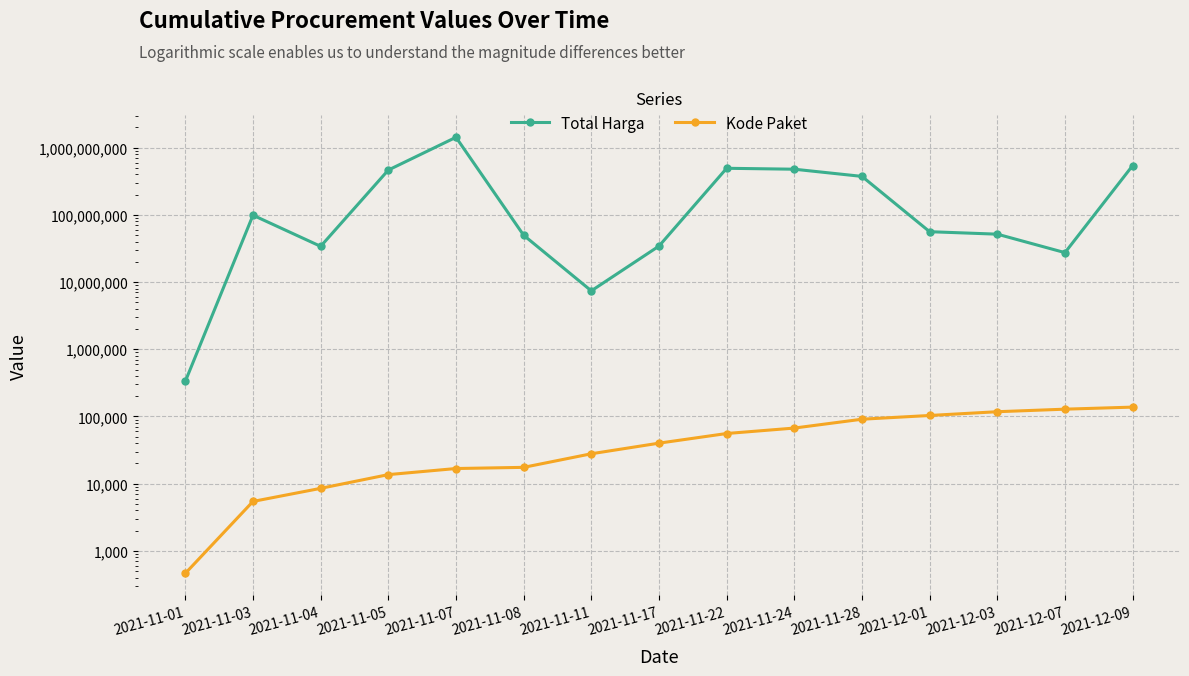

Is this an area chart (filled region under the line)?

No